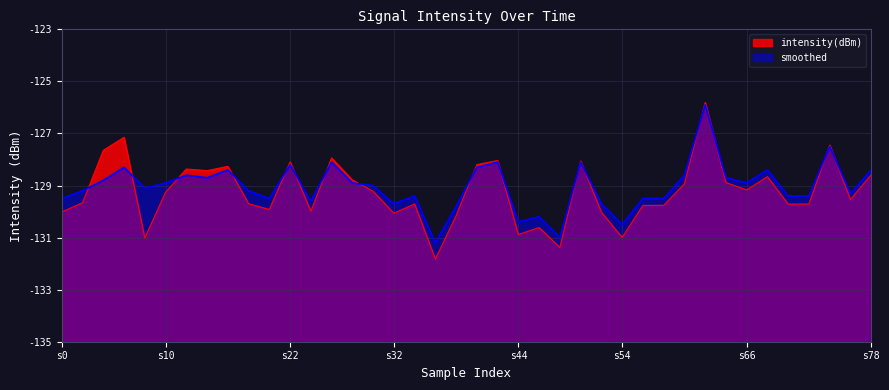

Is the value of smoothed at 31 greater than the value of intensity(dBm) at 23?

Yes